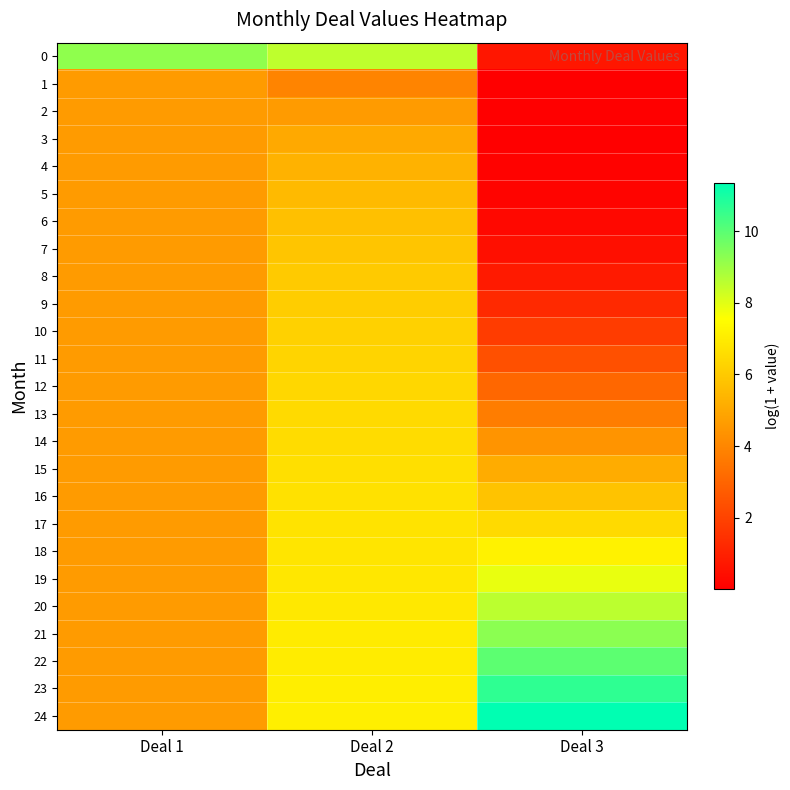

Reading left to right, what are all the values shown in this chart?

0: Deal 1=9.2	Deal 2=8.5	Deal 3=0.7
1: Deal 1=4.6	Deal 2=3.9	Deal 3=0.0
2: Deal 1=4.6	Deal 2=4.6	Deal 3=0.0
3: Deal 1=4.6	Deal 2=5.0	Deal 3=0.0
4: Deal 1=4.6	Deal 2=5.3	Deal 3=0.1
5: Deal 1=4.6	Deal 2=5.5	Deal 3=0.1
6: Deal 1=4.6	Deal 2=5.7	Deal 3=0.3
7: Deal 1=4.6	Deal 2=5.9	Deal 3=0.5
8: Deal 1=4.6	Deal 2=6.0	Deal 3=0.8
9: Deal 1=4.6	Deal 2=6.1	Deal 3=1.3
10: Deal 1=4.6	Deal 2=6.2	Deal 3=1.8
11: Deal 1=4.6	Deal 2=6.3	Deal 3=2.4
12: Deal 1=4.6	Deal 2=6.4	Deal 3=3.1
13: Deal 1=4.6	Deal 2=6.5	Deal 3=3.7
14: Deal 1=4.6	Deal 2=6.6	Deal 3=4.4
15: Deal 1=4.6	Deal 2=6.6	Deal 3=5.1
16: Deal 1=4.6	Deal 2=6.7	Deal 3=5.8
17: Deal 1=4.6	Deal 2=6.7	Deal 3=6.5
18: Deal 1=4.6	Deal 2=6.8	Deal 3=7.2
19: Deal 1=4.6	Deal 2=6.9	Deal 3=7.9
20: Deal 1=4.6	Deal 2=6.9	Deal 3=8.6
21: Deal 1=4.6	Deal 2=7.0	Deal 3=9.3
22: Deal 1=4.6	Deal 2=7.0	Deal 3=10.0
23: Deal 1=4.6	Deal 2=7.0	Deal 3=10.6
24: Deal 1=4.6	Deal 2=7.1	Deal 3=11.3